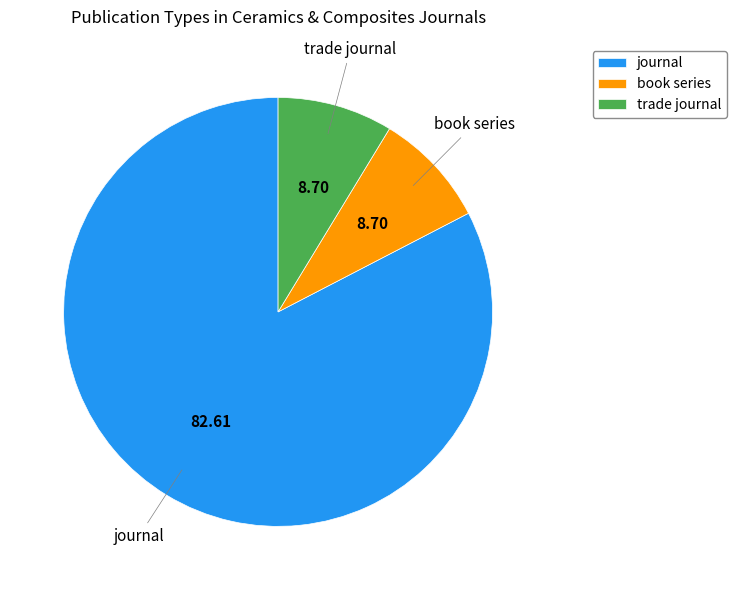

What is the ratio of the value at journal to the value at trade journal?

9.5